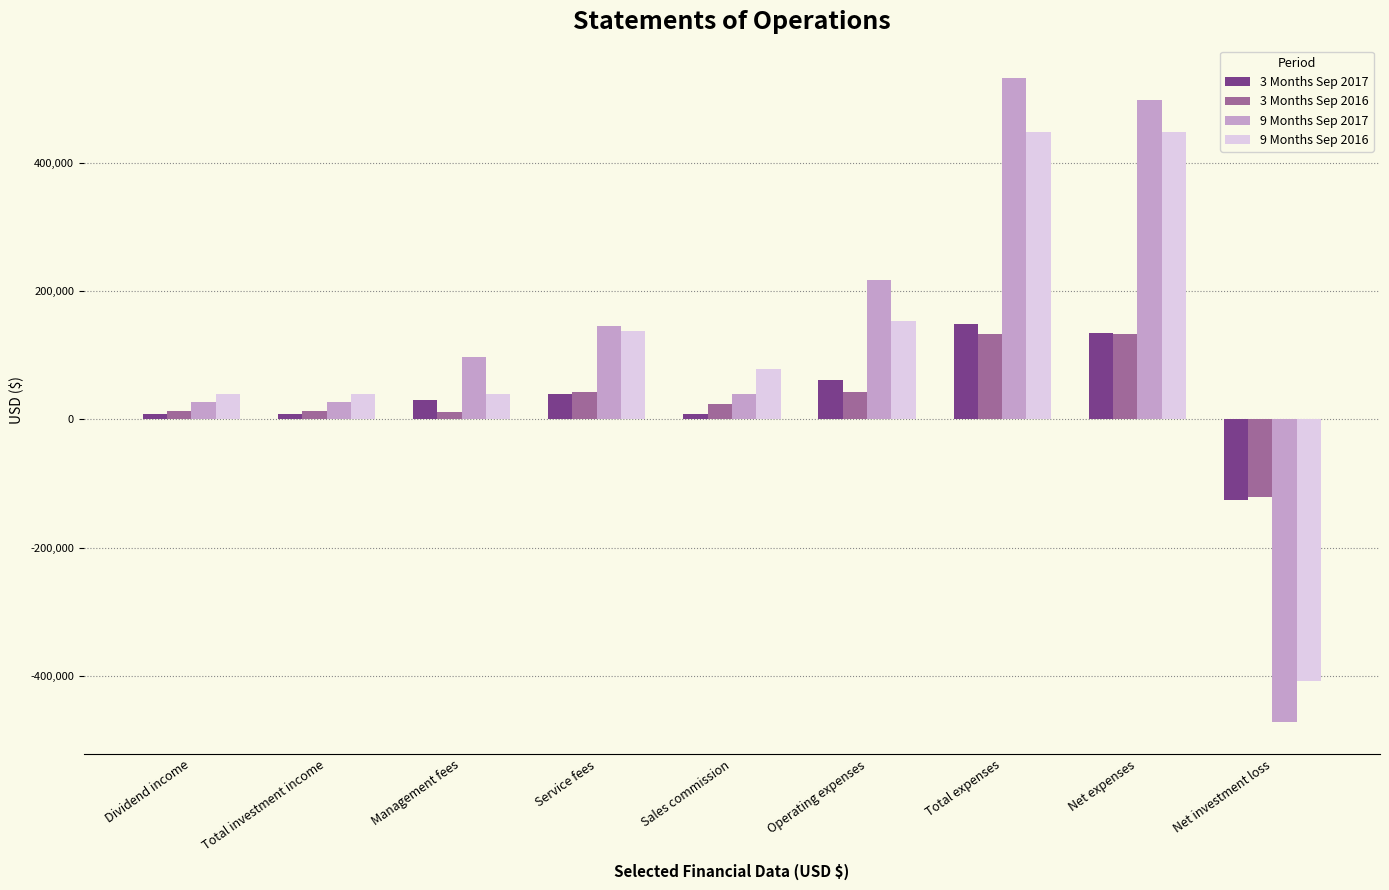

What is the sum of the 9 Months Sep 2016 values at Management fees and Total expenses?

486958